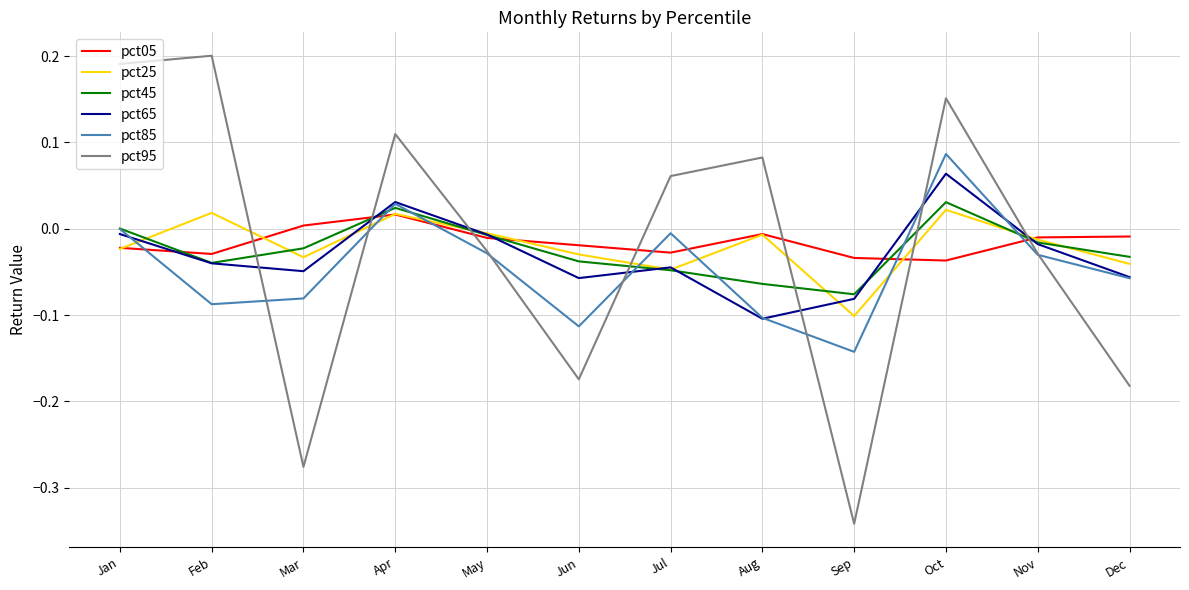

What is the difference between the highest and lowest values at Feb?

0.3